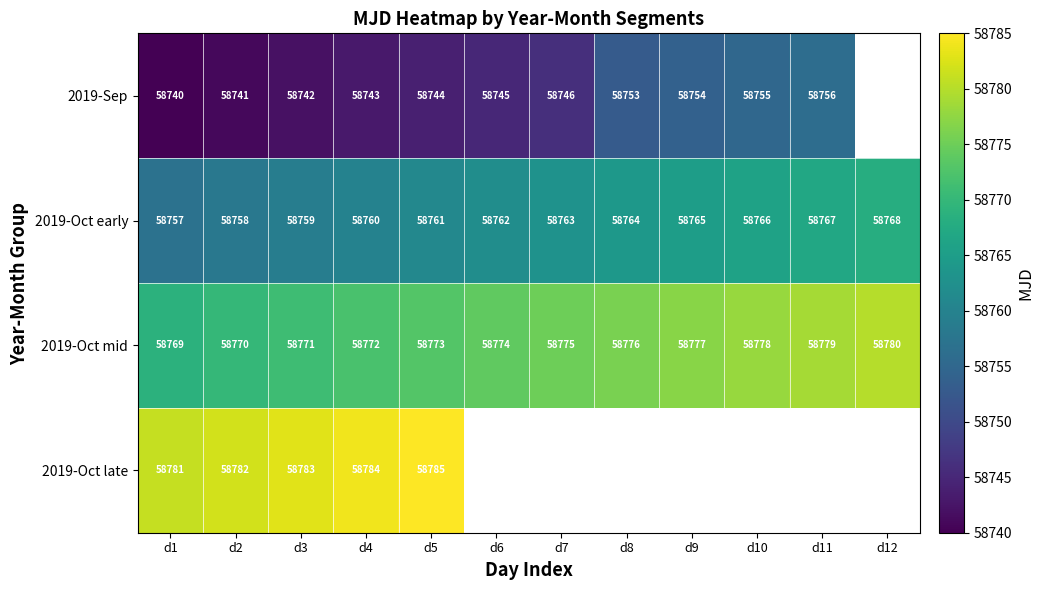

What is the sum of the 2019-Oct early values at d9 and d12?

117533